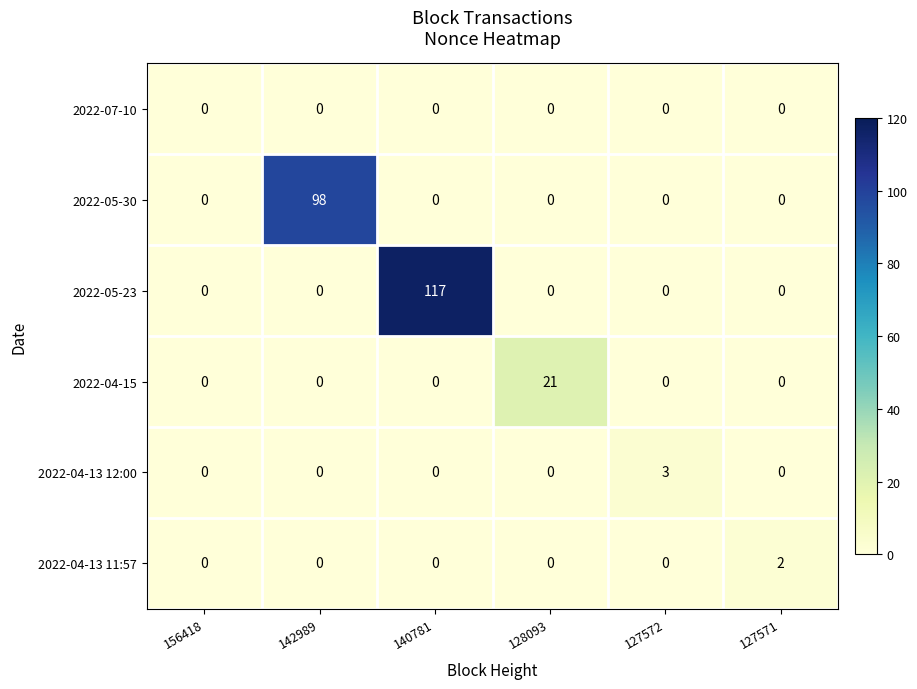

Which series has the largest total across all categories?

2022-05-23